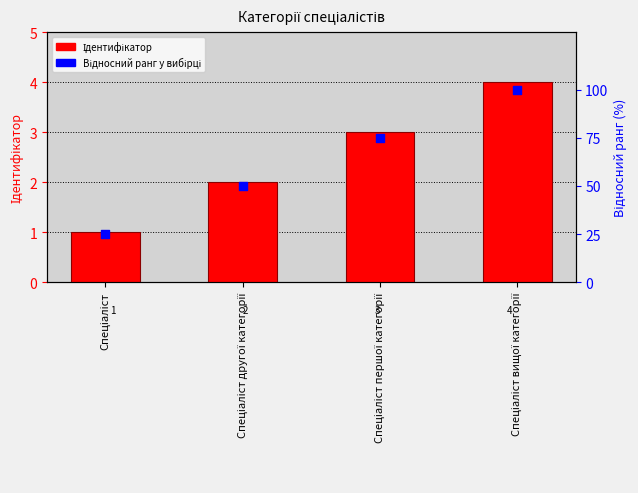

At how many categories does at least one series exceed 14?

4